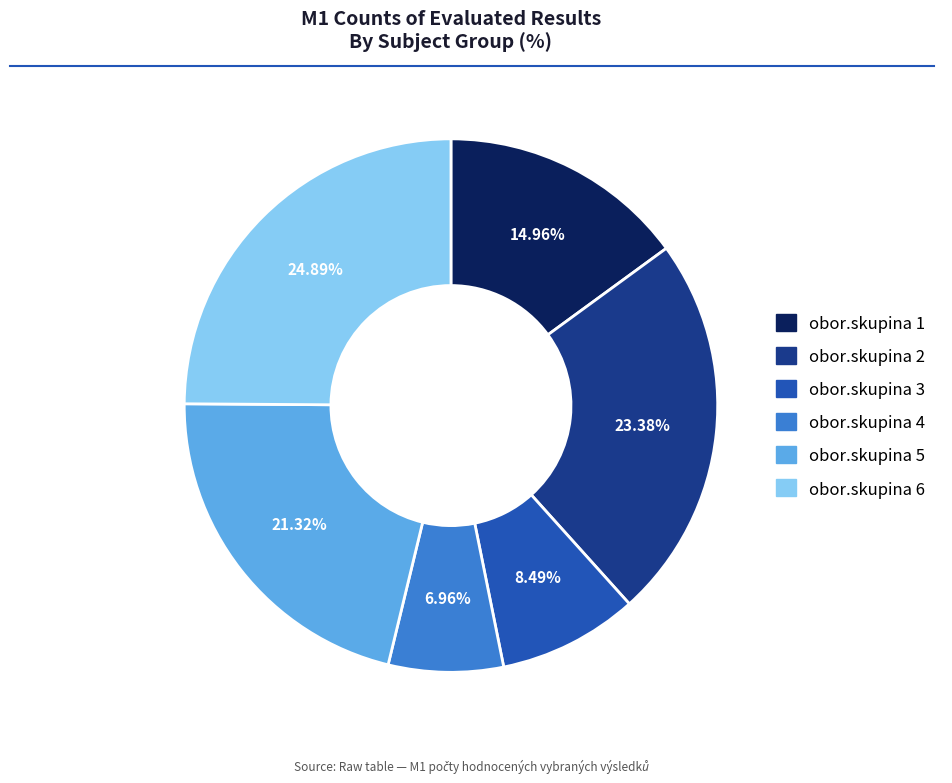

To the nearest percent, what portion does obor.skupina 6 represent?

25%